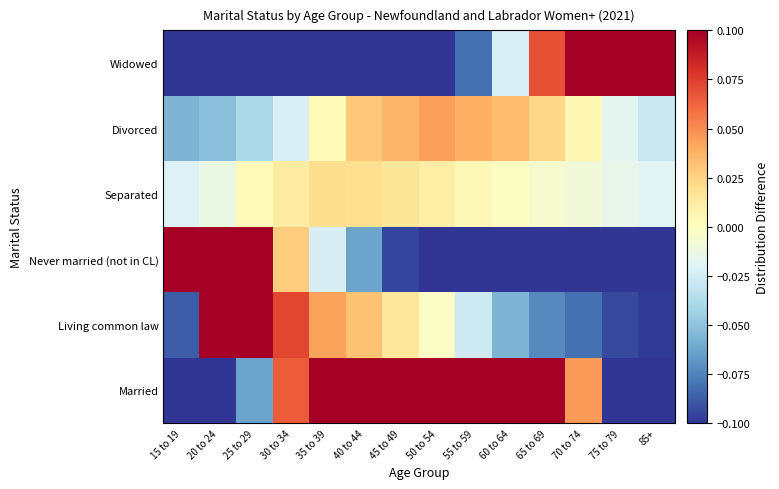

What is the minimum value shown in the chart?

-0.5